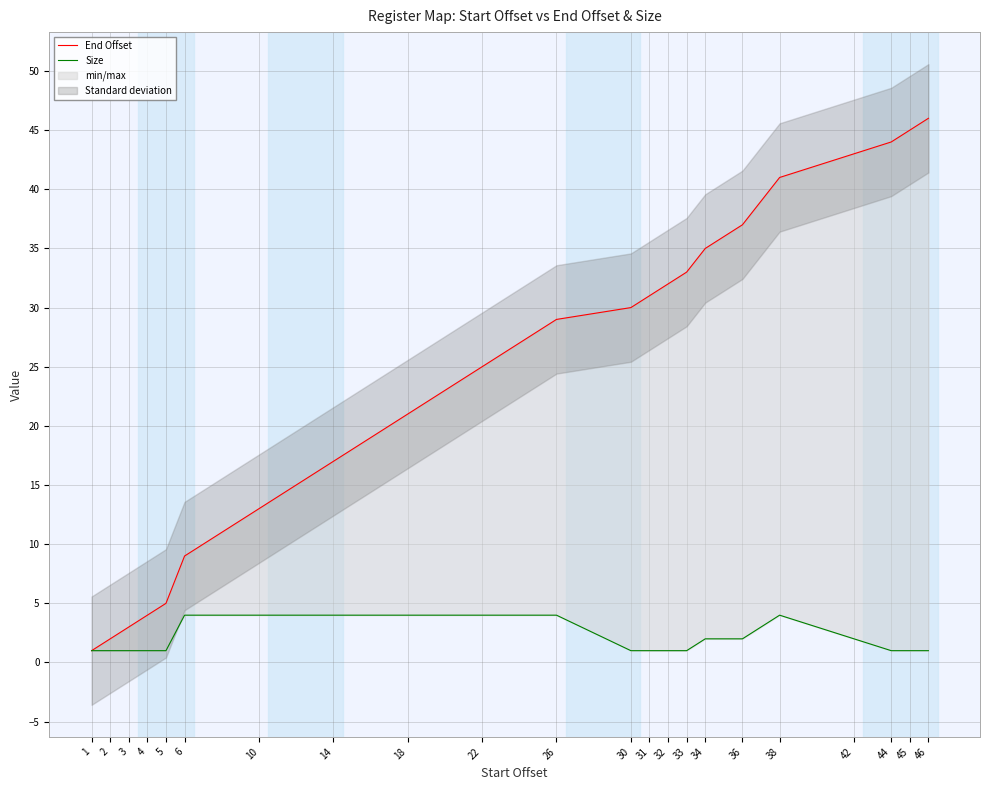

At which label does Size reach its minimum?

1